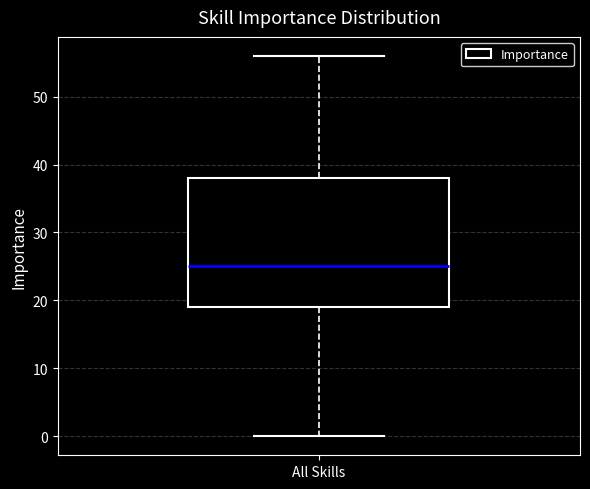

Transcribe this box plot: give where the median line is, the range the box spans, and where the two whiskers end, as read against the y-axis. The values are not printed on the chart, so give them approximately, as read against the axis.

median 25, box 19 to 38, whiskers 0 to 56